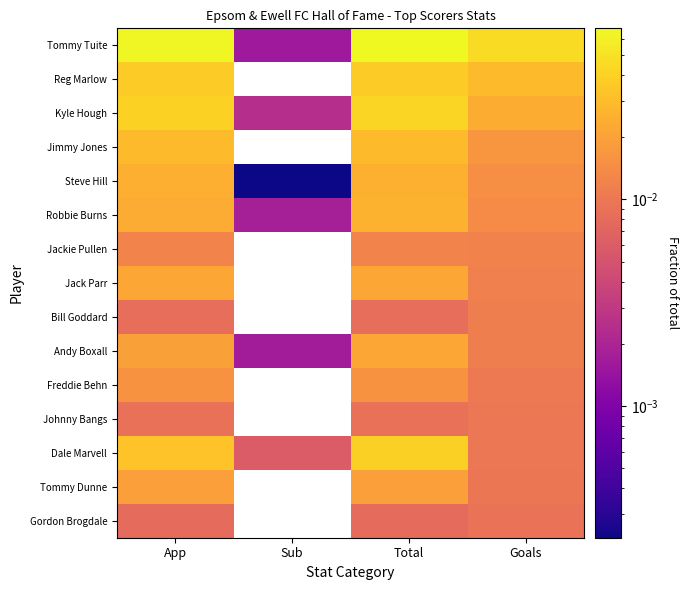

How many series are shown in this chart?

15